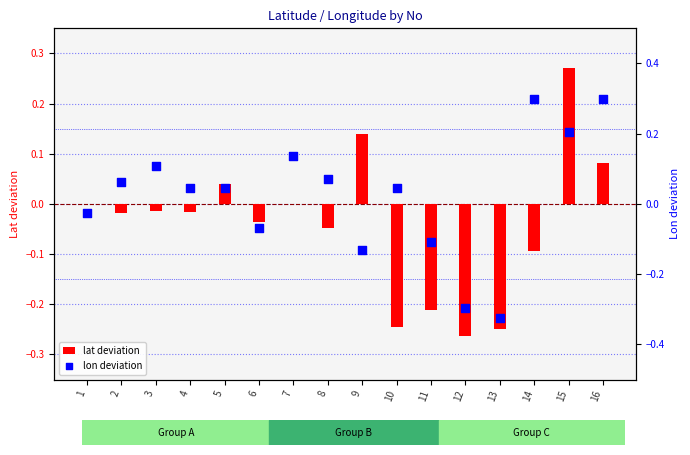

Which series reaches the maximum Y coordinate?

lon deviation